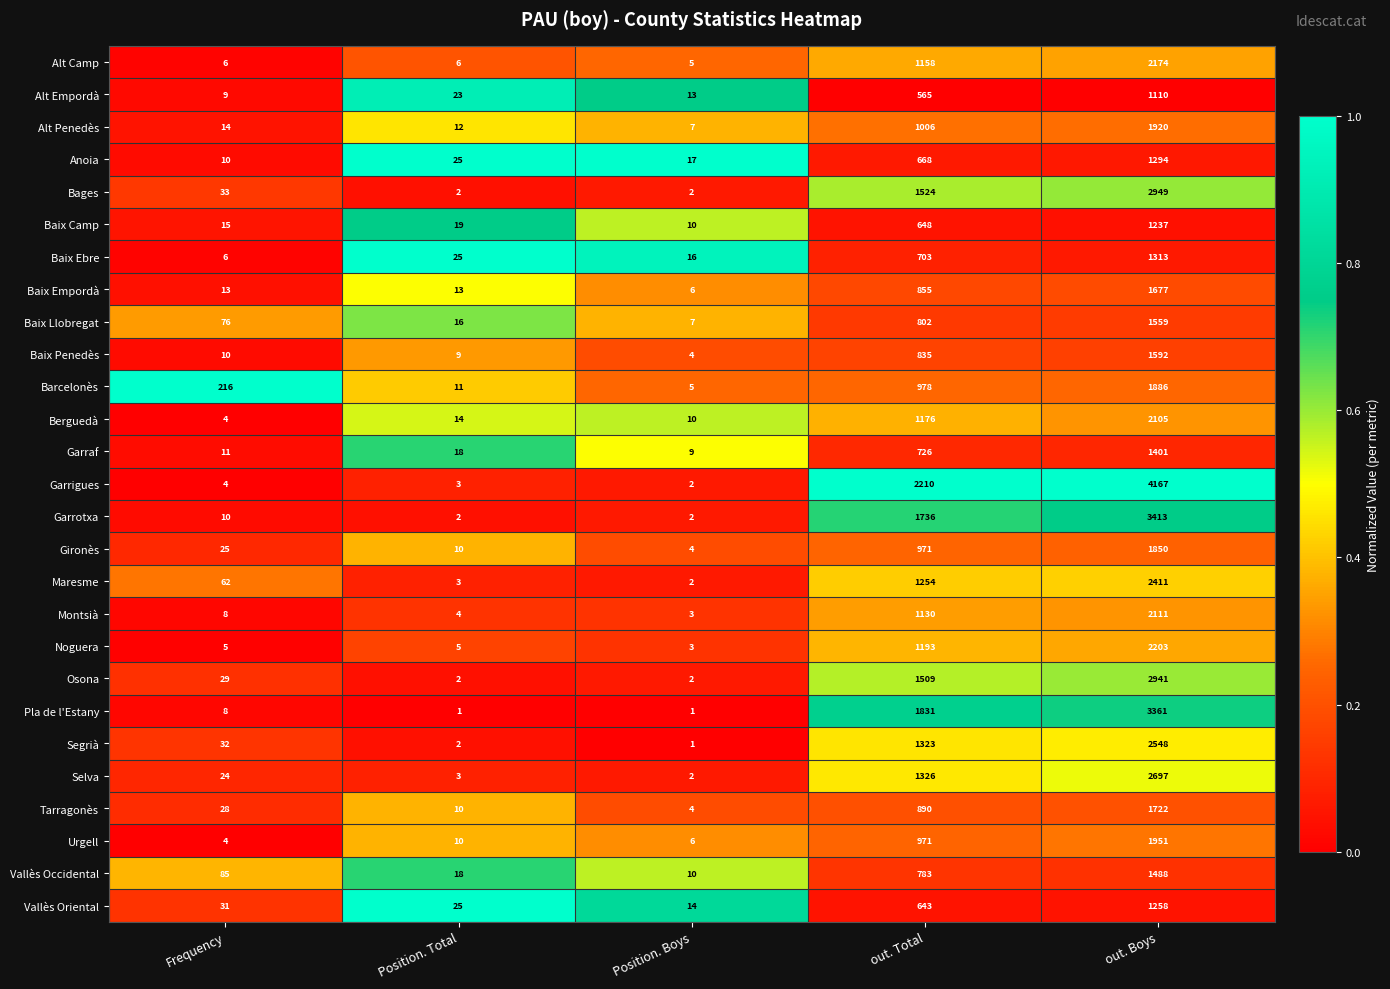

What is the approximate value of Garraf at out. Total, to the nearest 50?

750